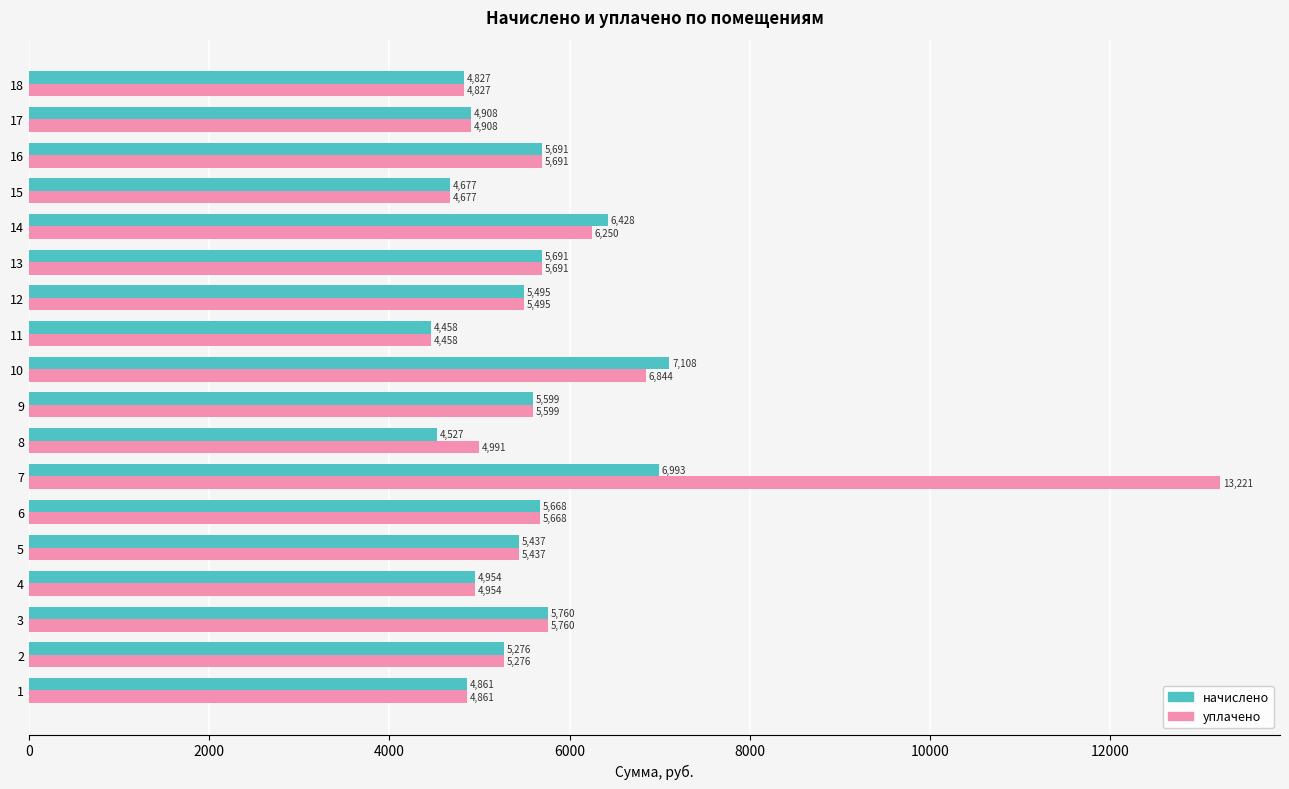

Which series has the largest total across all categories?

уплачено